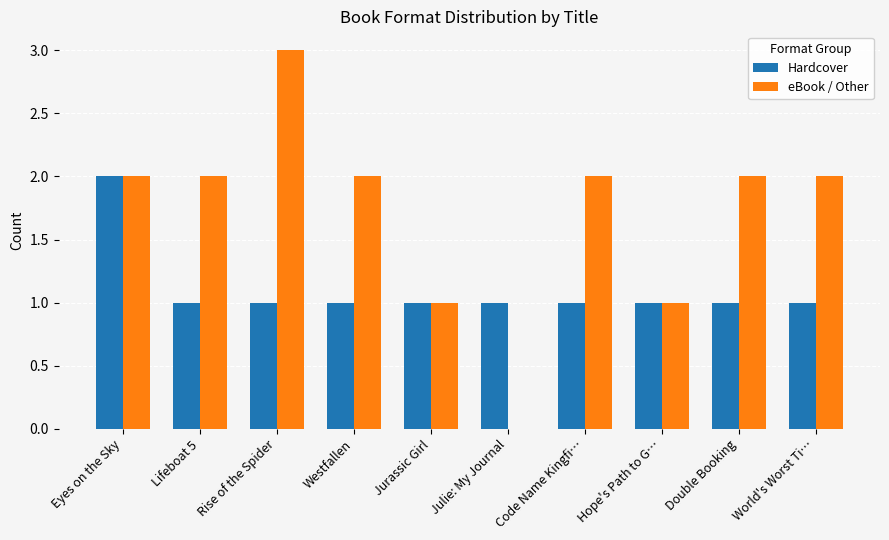

What is the total value across all series at Code Name Kingfi…?

3